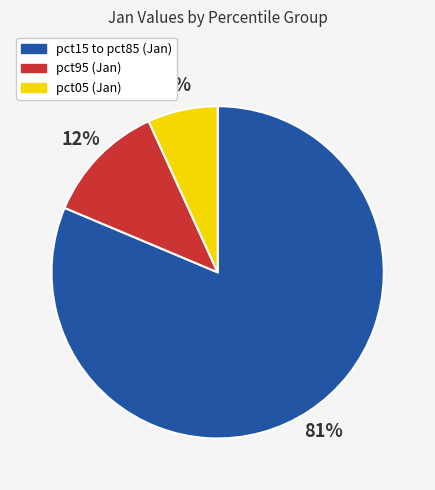

Does any single category account for the majority?

Yes